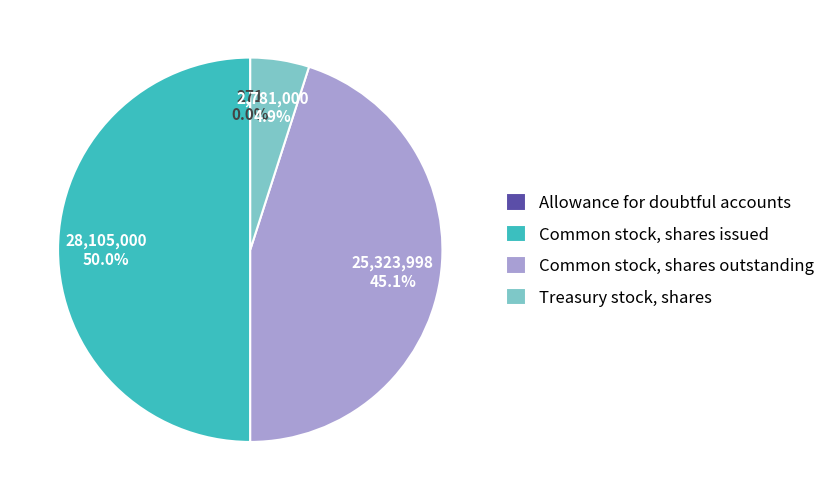

How much of the chart is everything except Common stock, shares issued?

50.0%